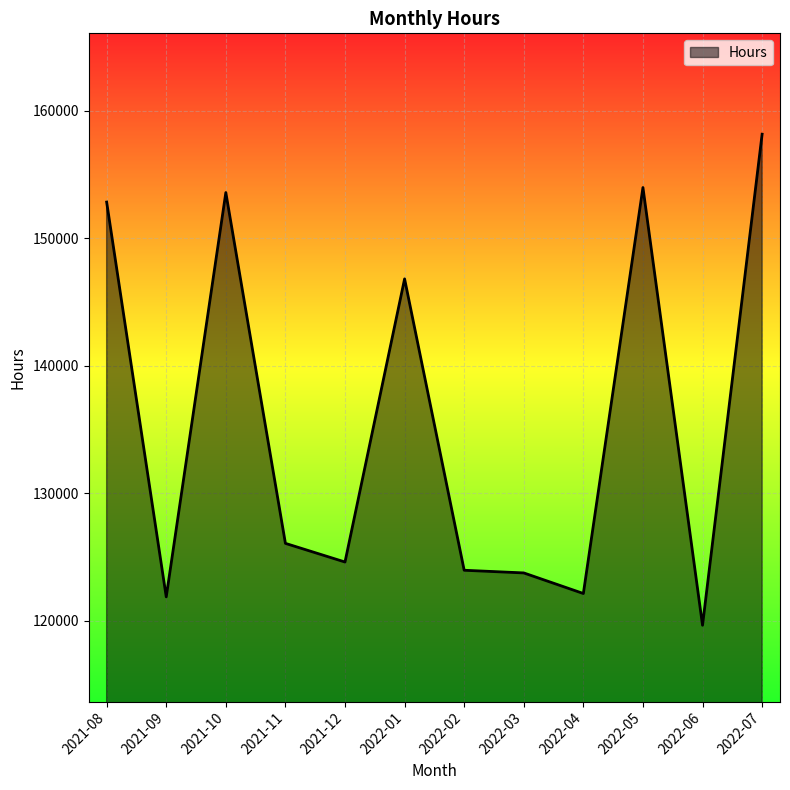

How many lines are shown in the chart?

1